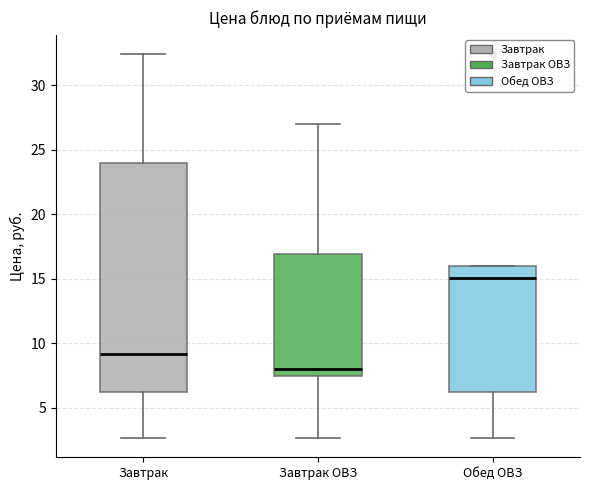

Where does the lower whisker of the box for Обед ОВЗ end on the y-axis? The values are not printed on the chart, so give them approximately, as read against the axis.

2.5